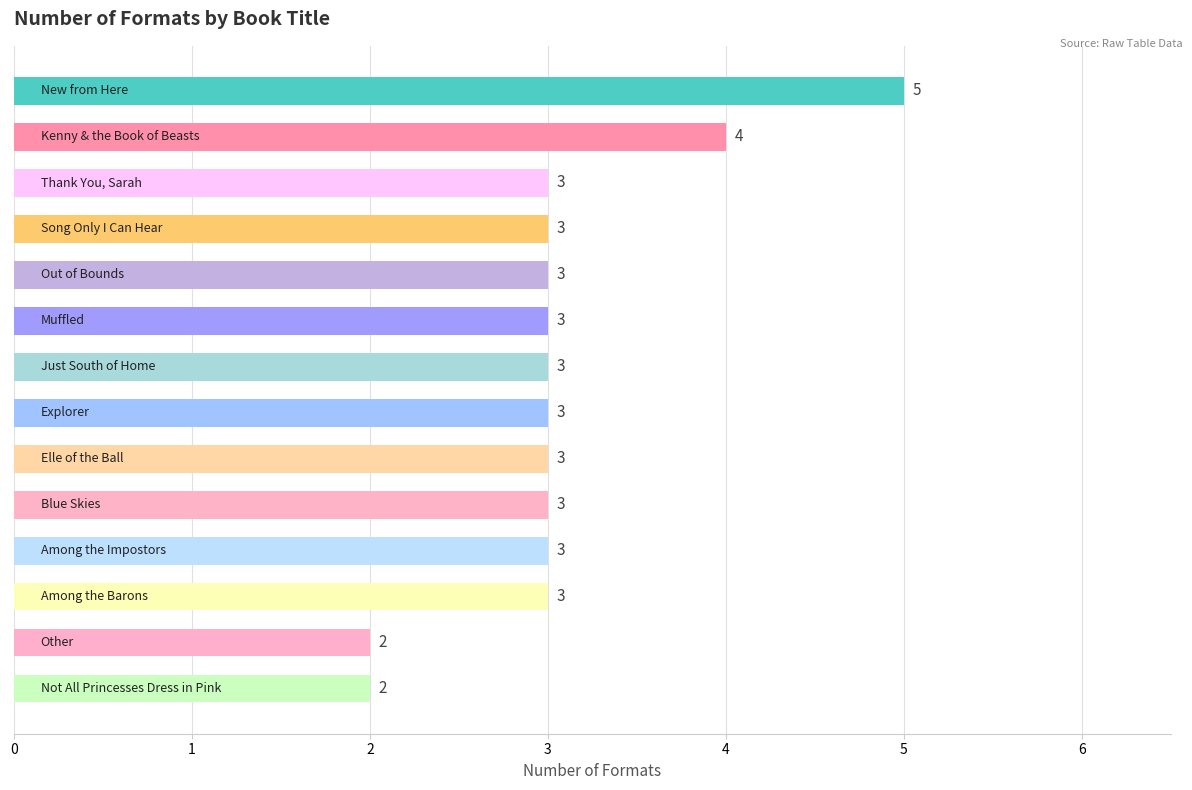

What is the sum of all values?

43